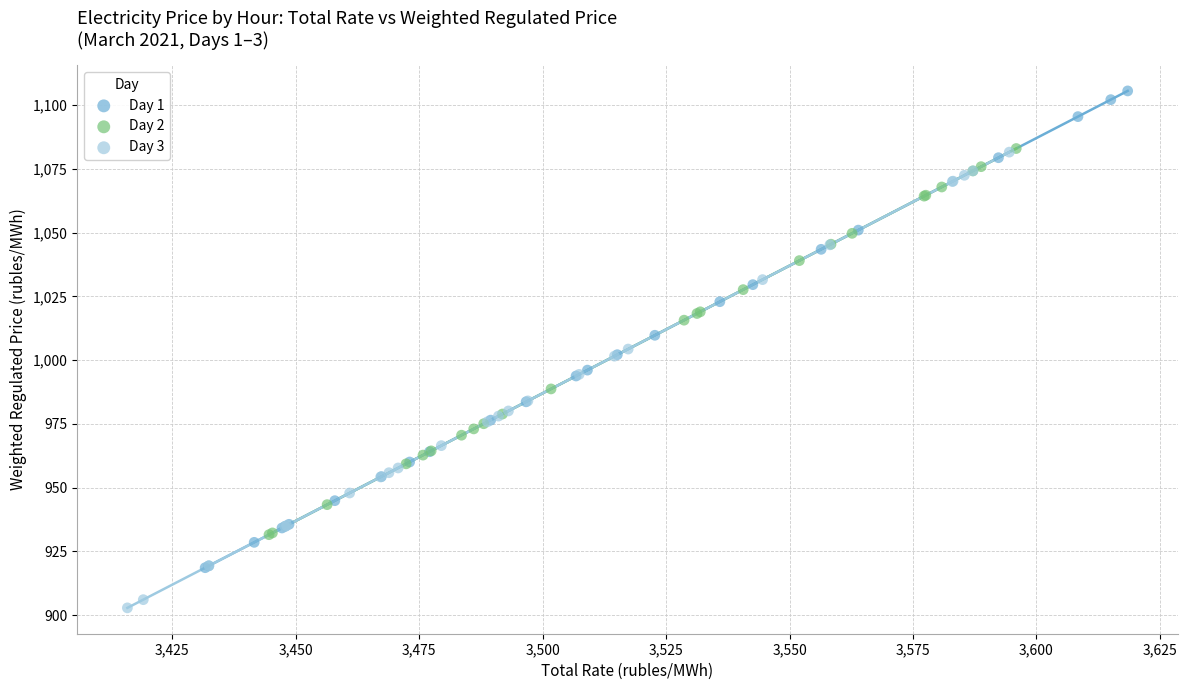

Which series contains the highest Y value?

Day 1